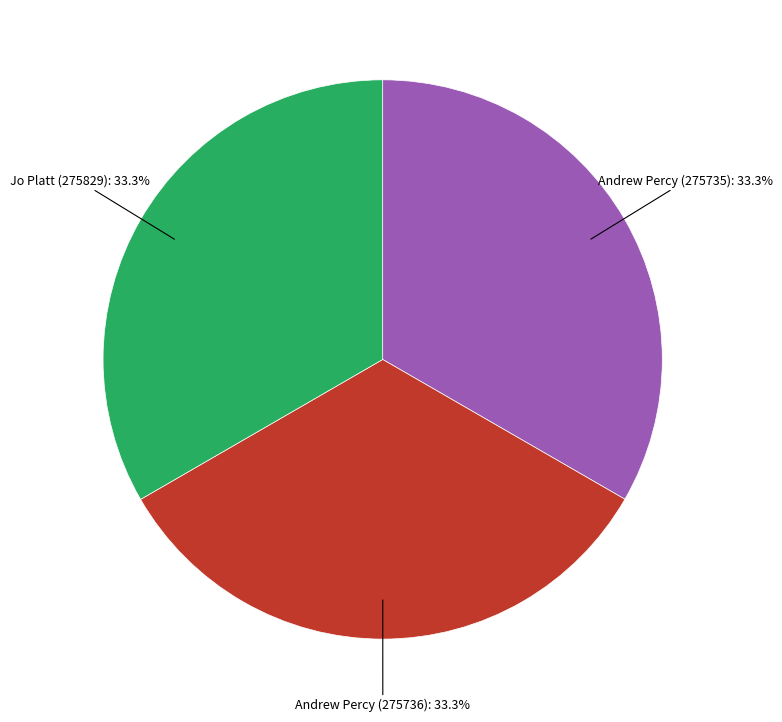

Is Andrew Percy (275736) the majority of the pie?

No